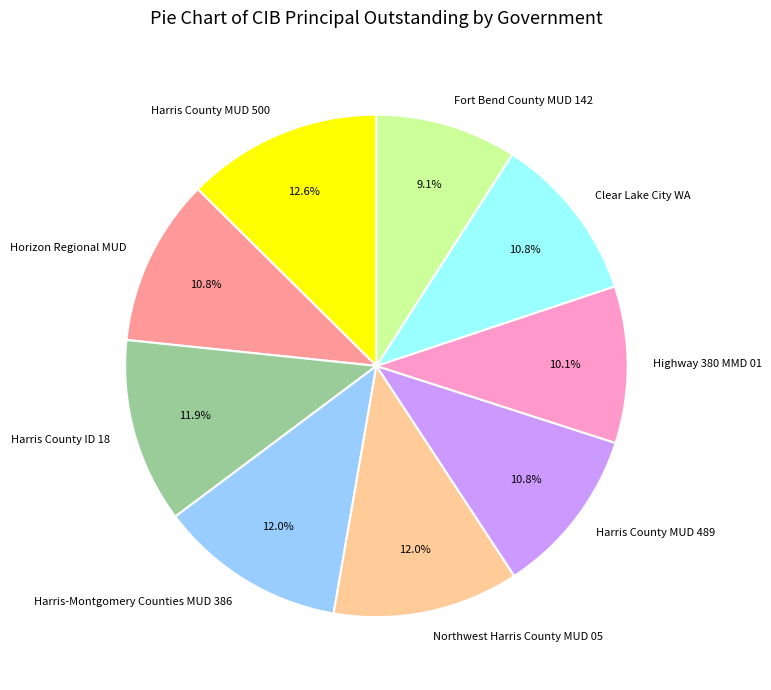

Does Northwest Harris County MUD 05 account for over 50% of the chart?

No